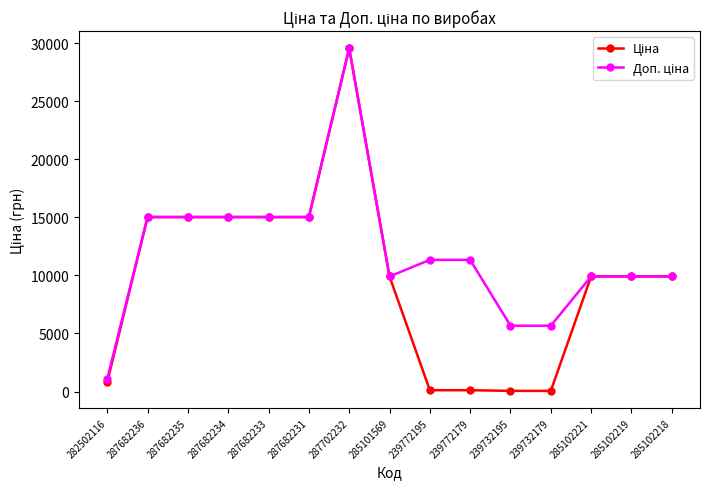

What is the total value across all series at 285101569?

19817.0